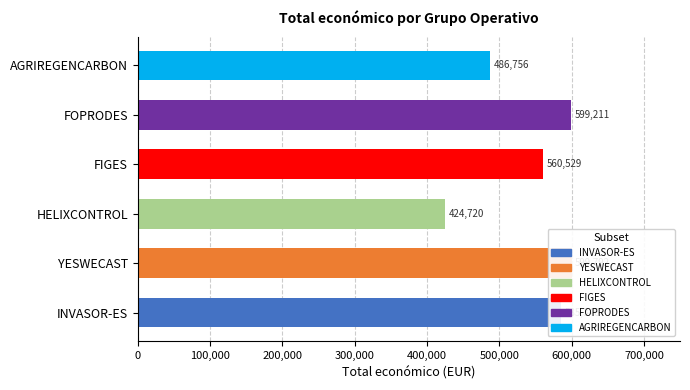

What is the difference between the maximum and minimum values?

175072